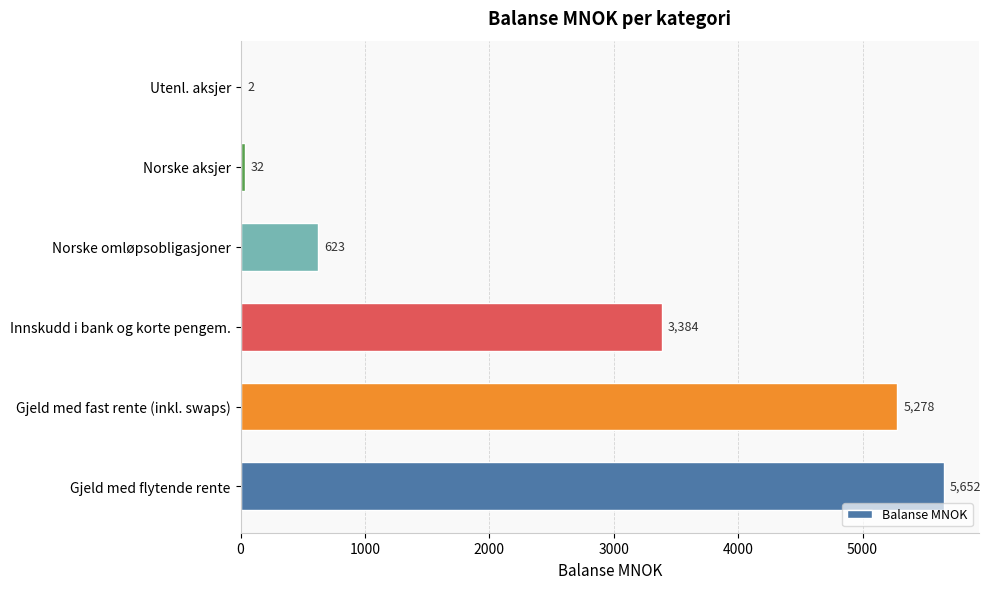

What is the sum of the values at Utenl. aksjer and Norske aksjer?

34